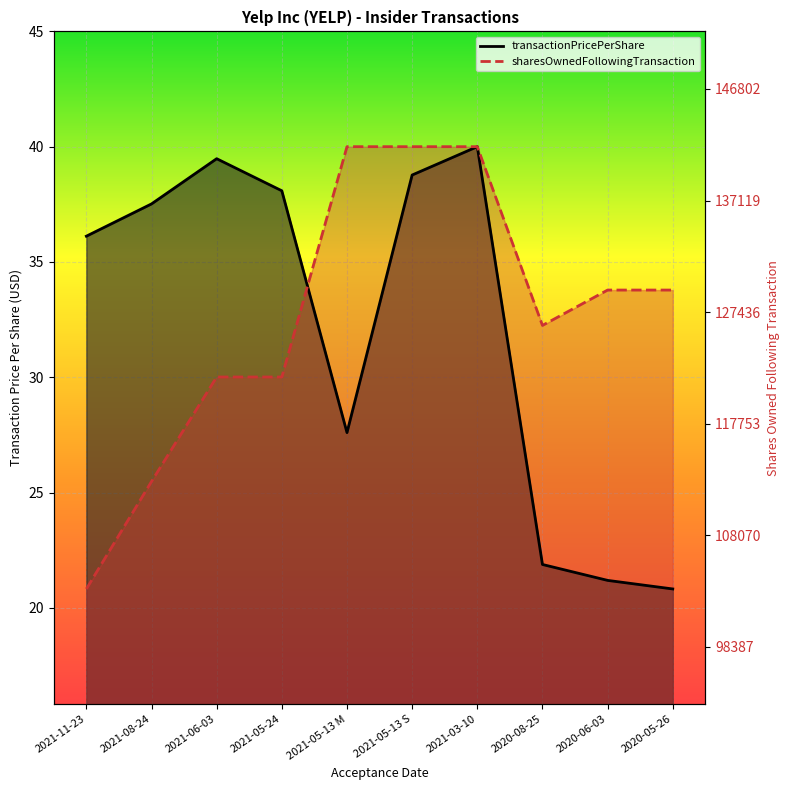

At which label is transactionPricePerShare closest to 30?

2021-05-13 M